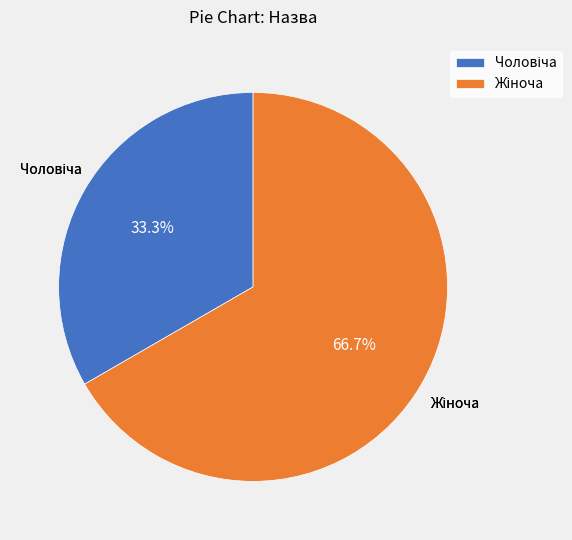

Is there any slice that represents more than half of the pie?

Yes